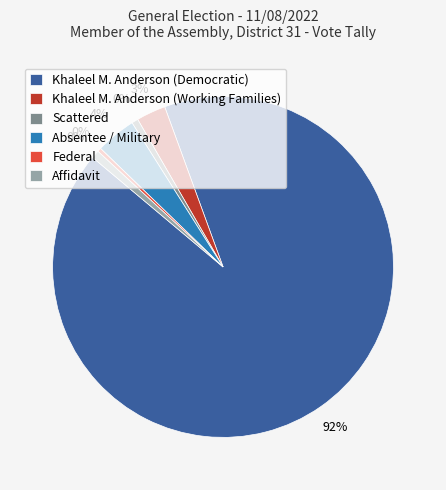

Which category has the smallest portion of the pie?

Federal